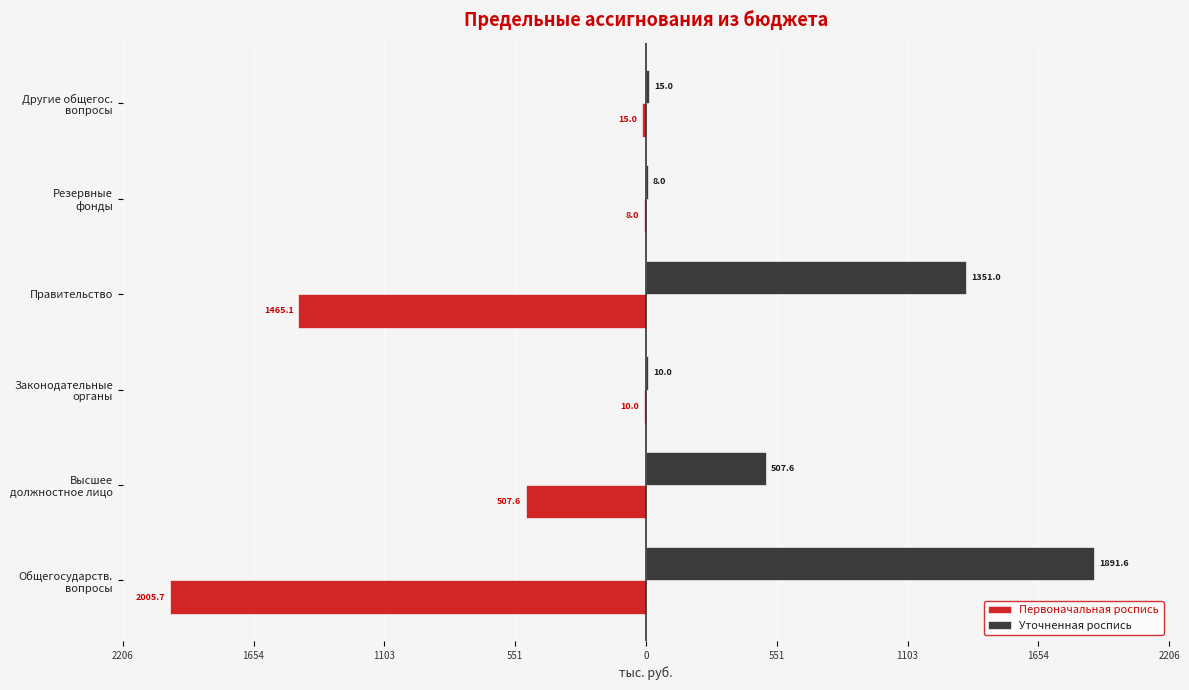

What is the maximum value shown in the chart?

1891.6